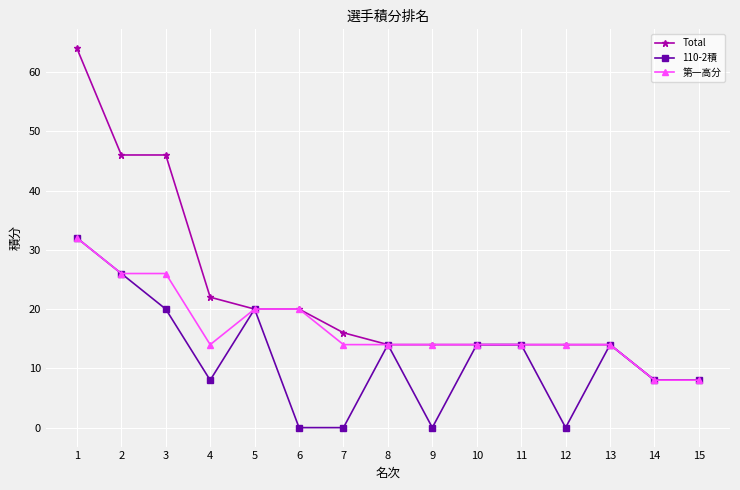

What is the maximum value for 第一高分?

32.0